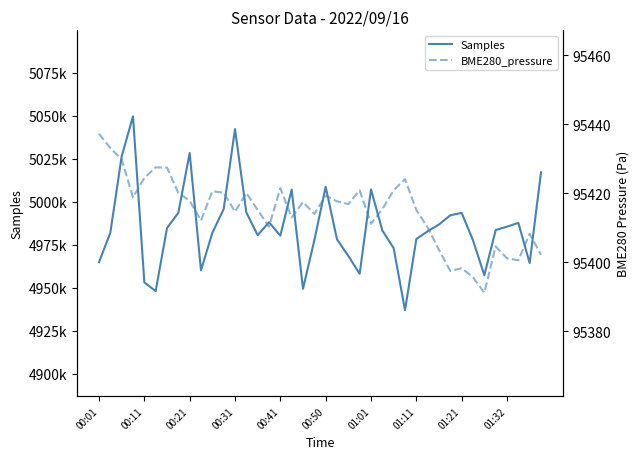

How many values in the Samples series exceed 4983272?

19